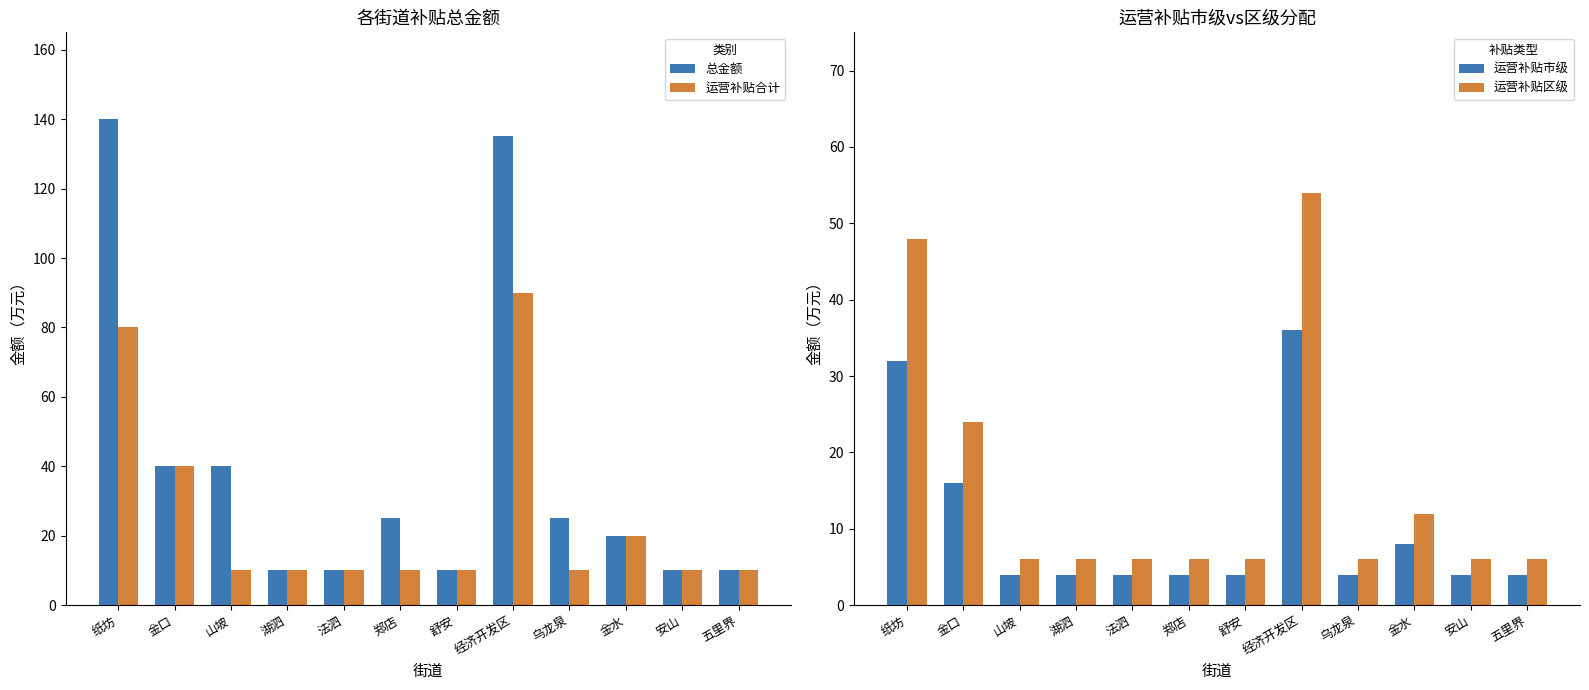

Where is 运营补贴市级 nearest to the value 20?

金口